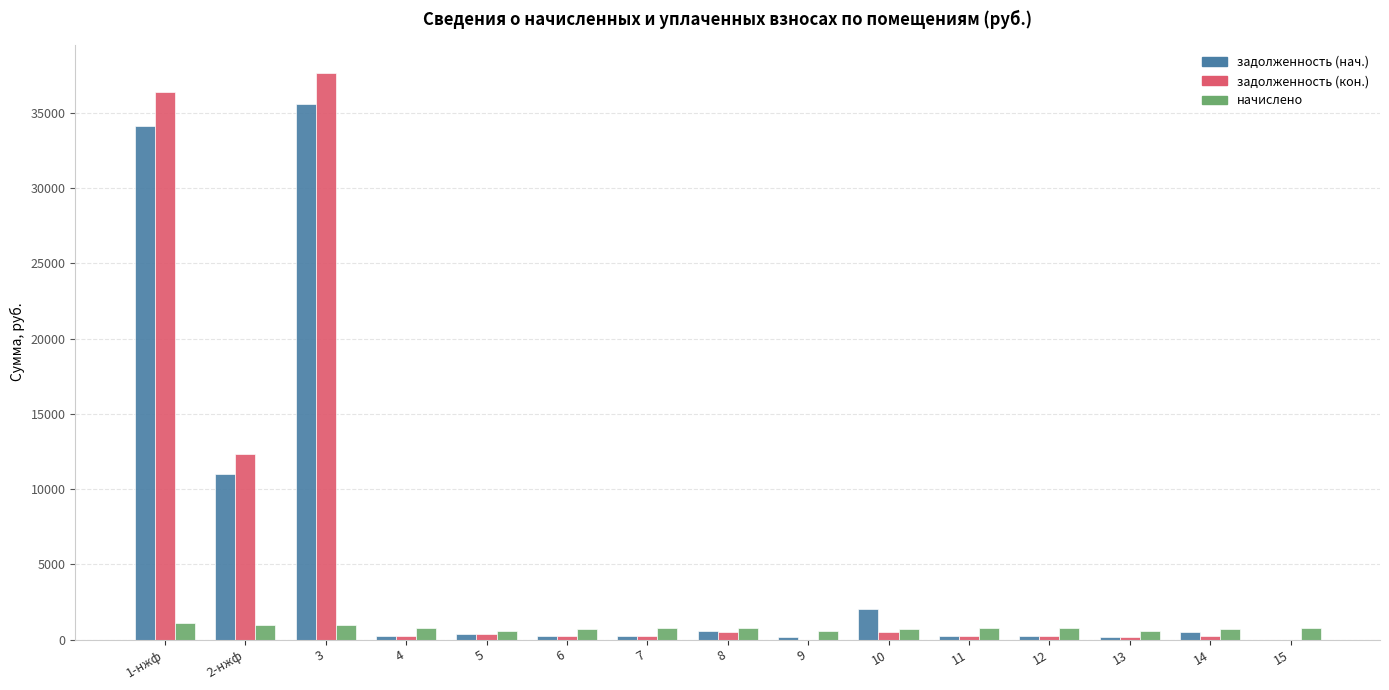

What is the highest value of the начислено series?

1084.6